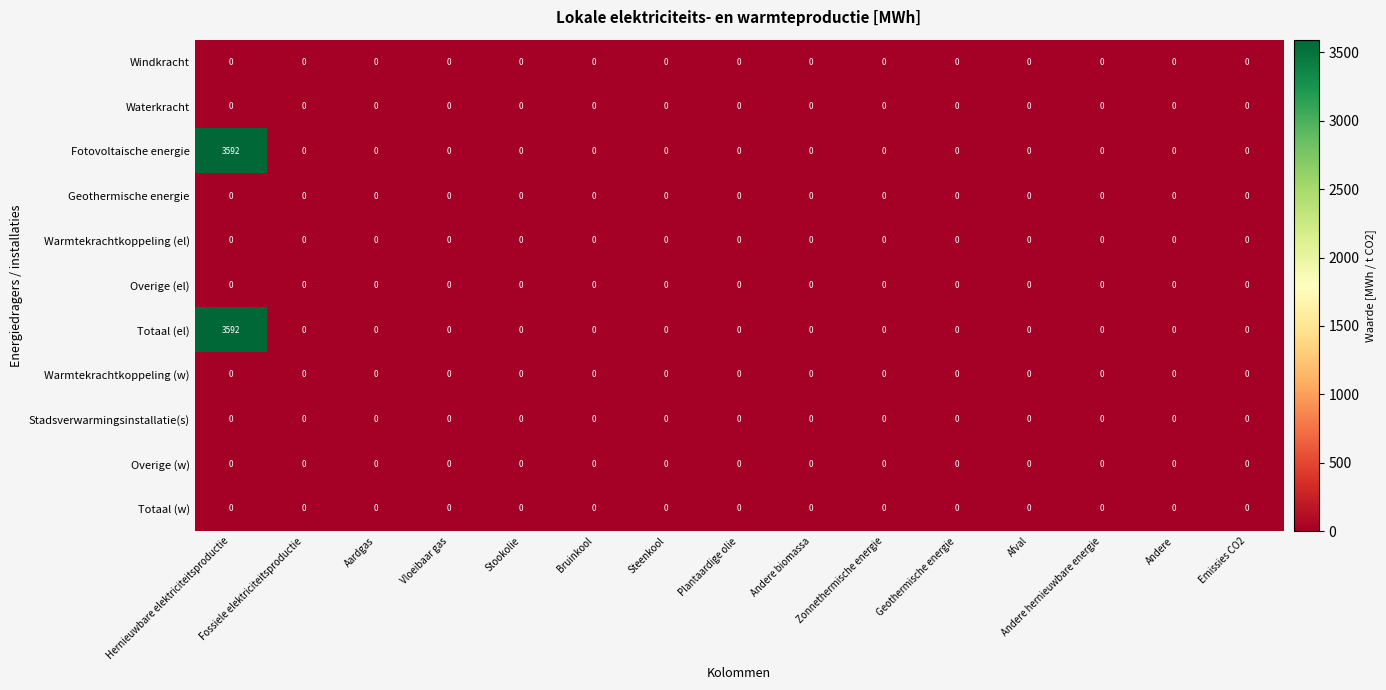

At which label does Totaal (el) reach its peak?

Hernieuwbare elektriciteitsproductie